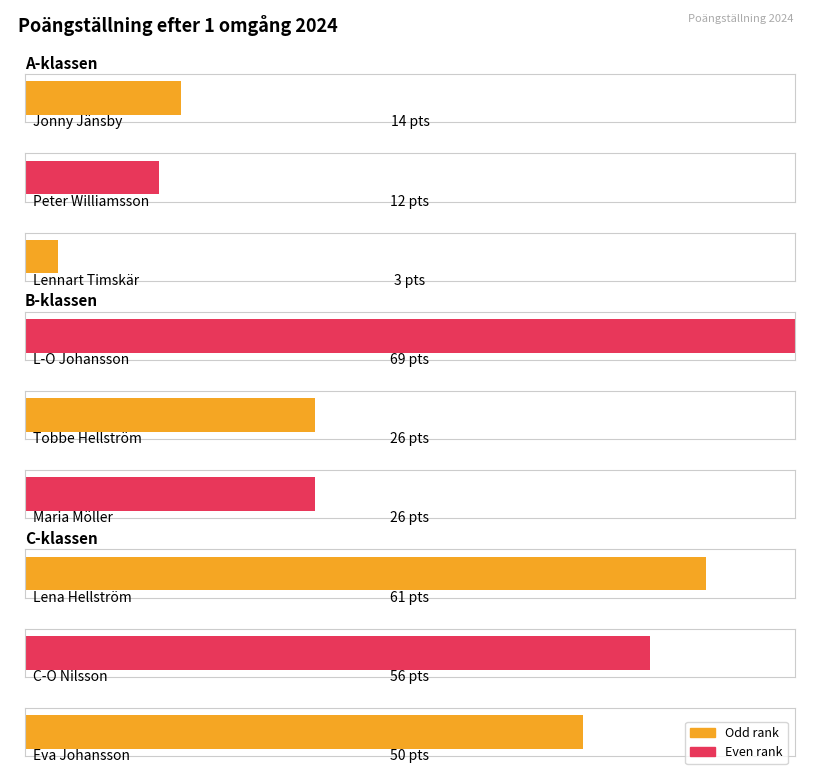

What is the sum of all Rank values?

18